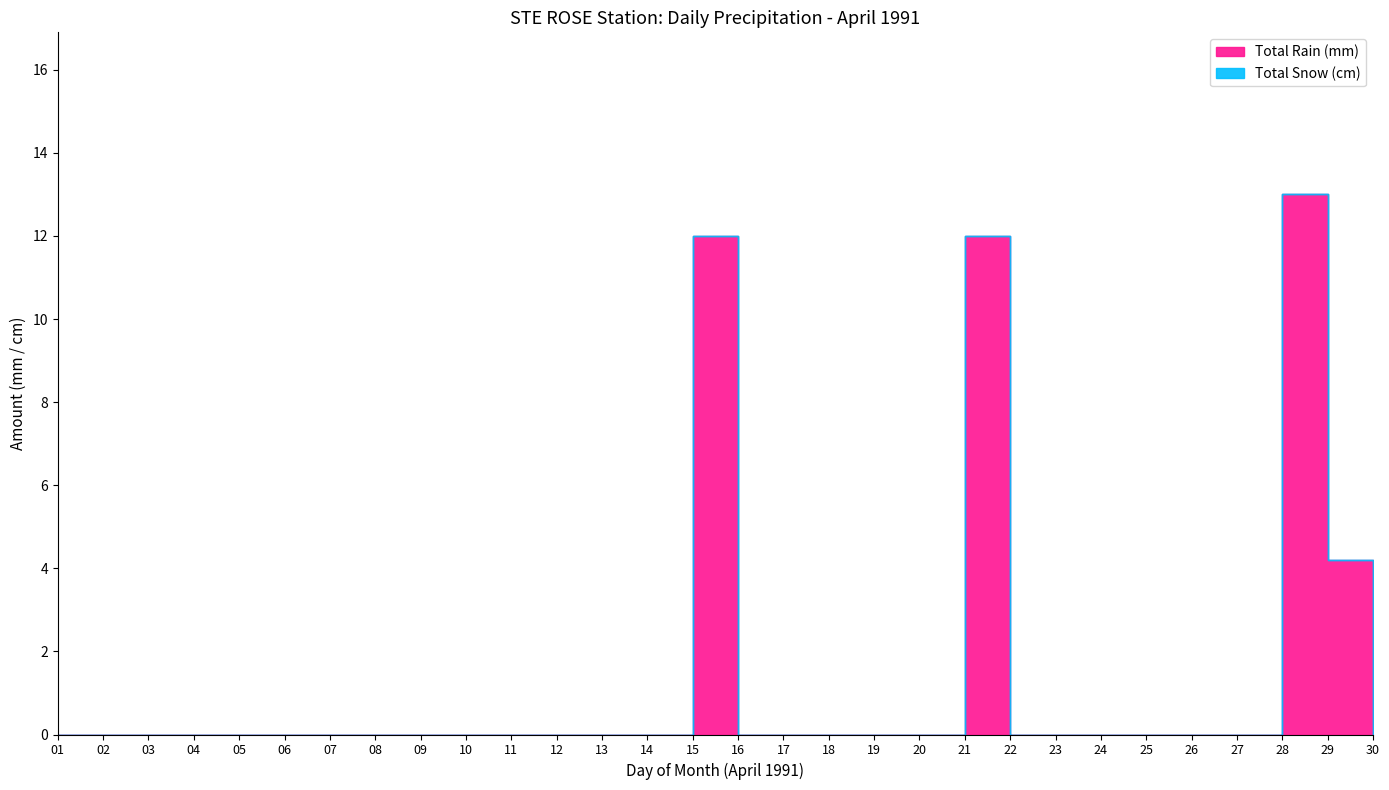

Rank the series at 17 from highest to lowest value.

Total Rain (mm), Total Snow (cm)